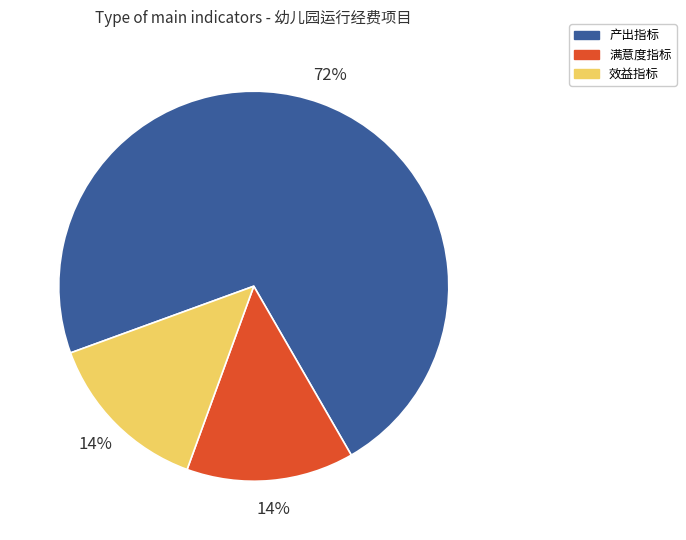

True or false: 效益指标 accounts for 7% of the total.

False